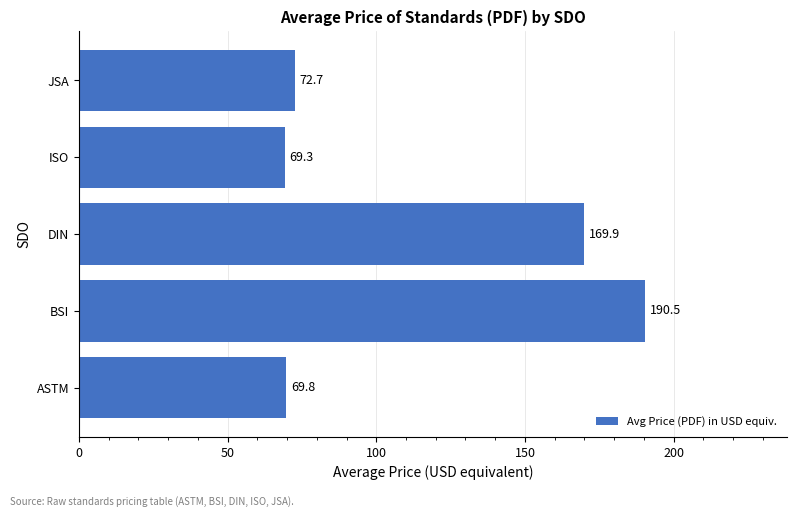

What is the smallest value displayed?

69.3